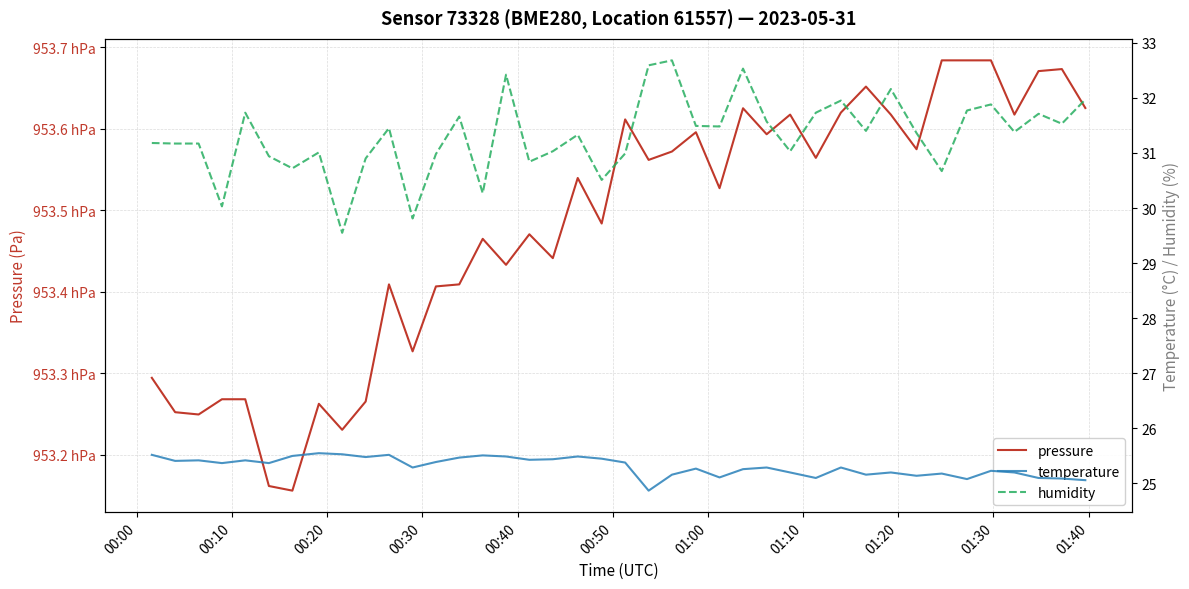

Is the value of pressure at 21 greater than the value of temperature at 24?

Yes